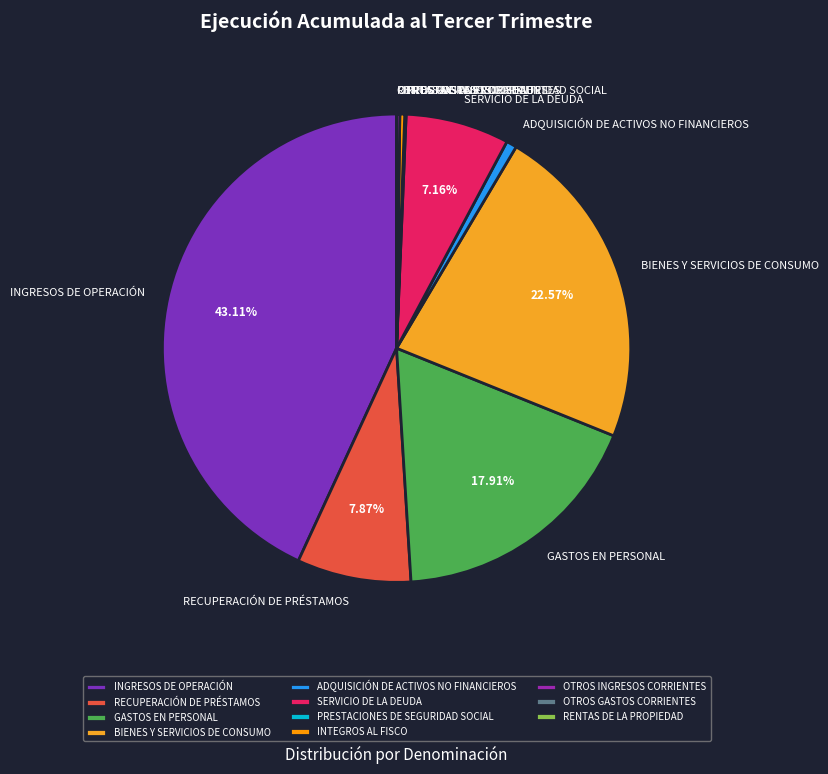

The BIENES Y SERVICIOS DE CONSUMO slice represents 23% of the pie. True or false?

True